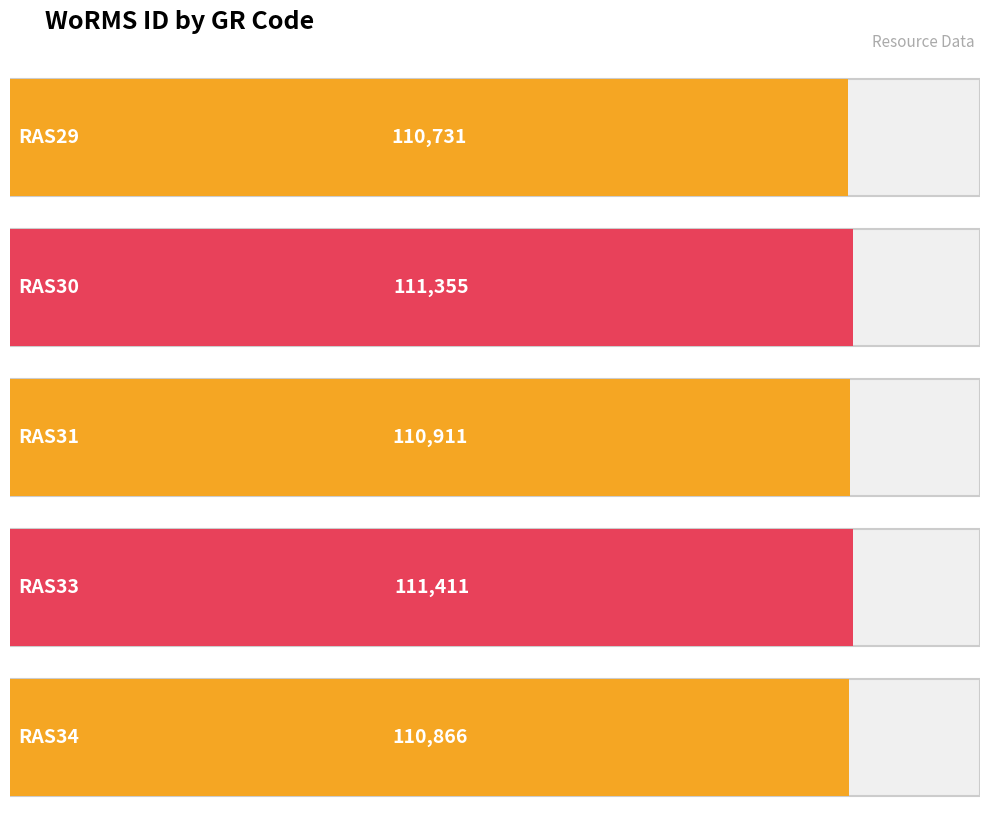

What is the smallest value displayed?

110731